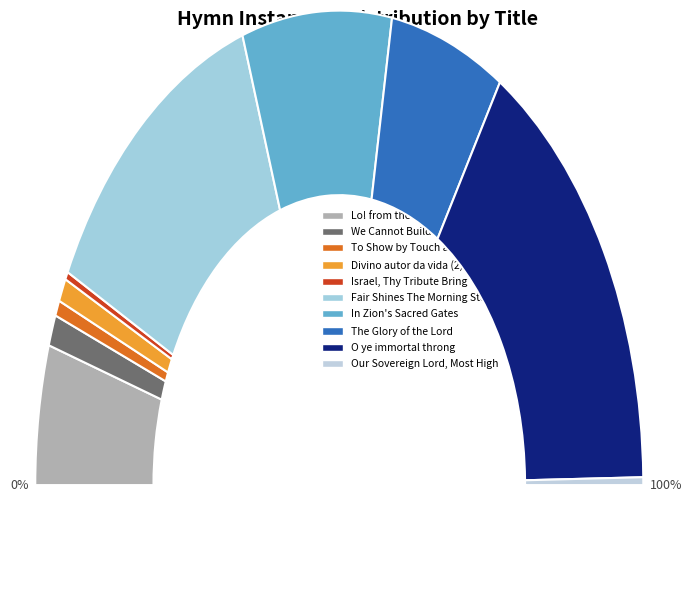

Is The Glory of the Lord the majority of the pie?

No